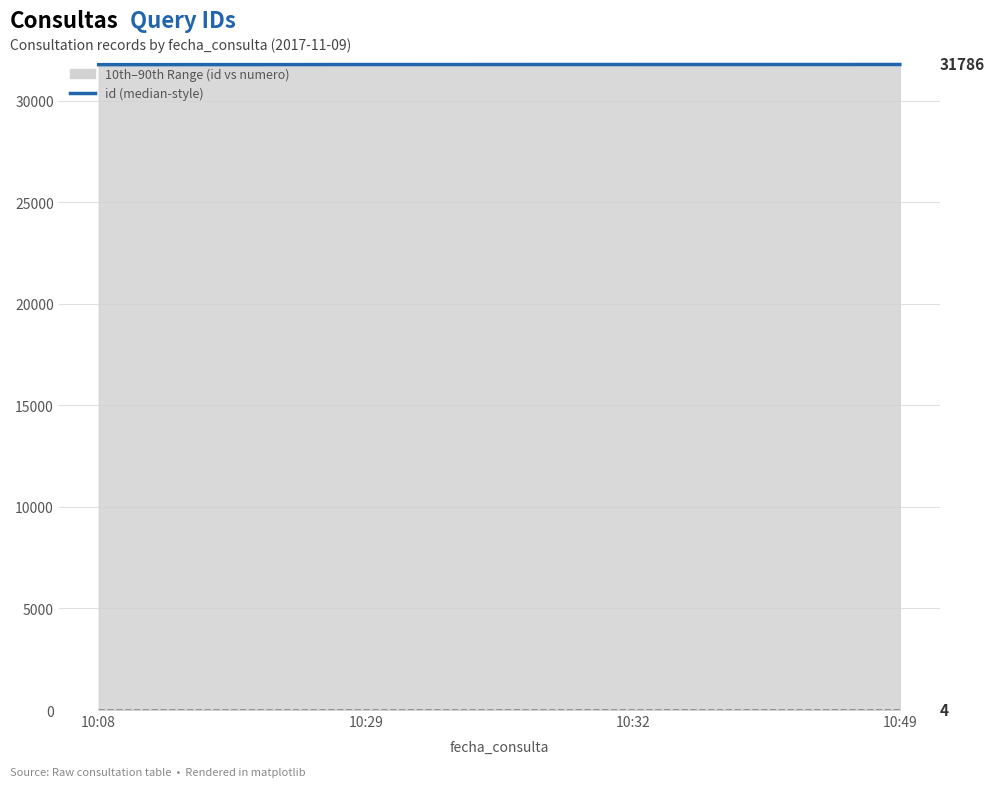

At 10:08, list the series in order from smallest to largest.

numero, id